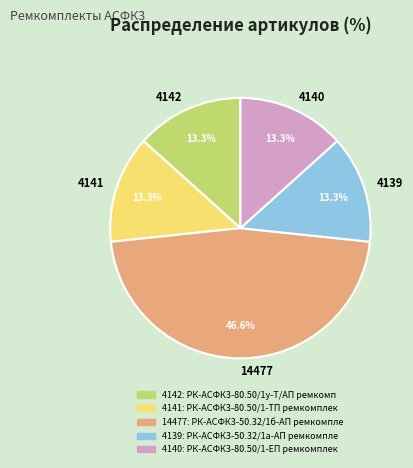

Count the number of slices in the pie.

5